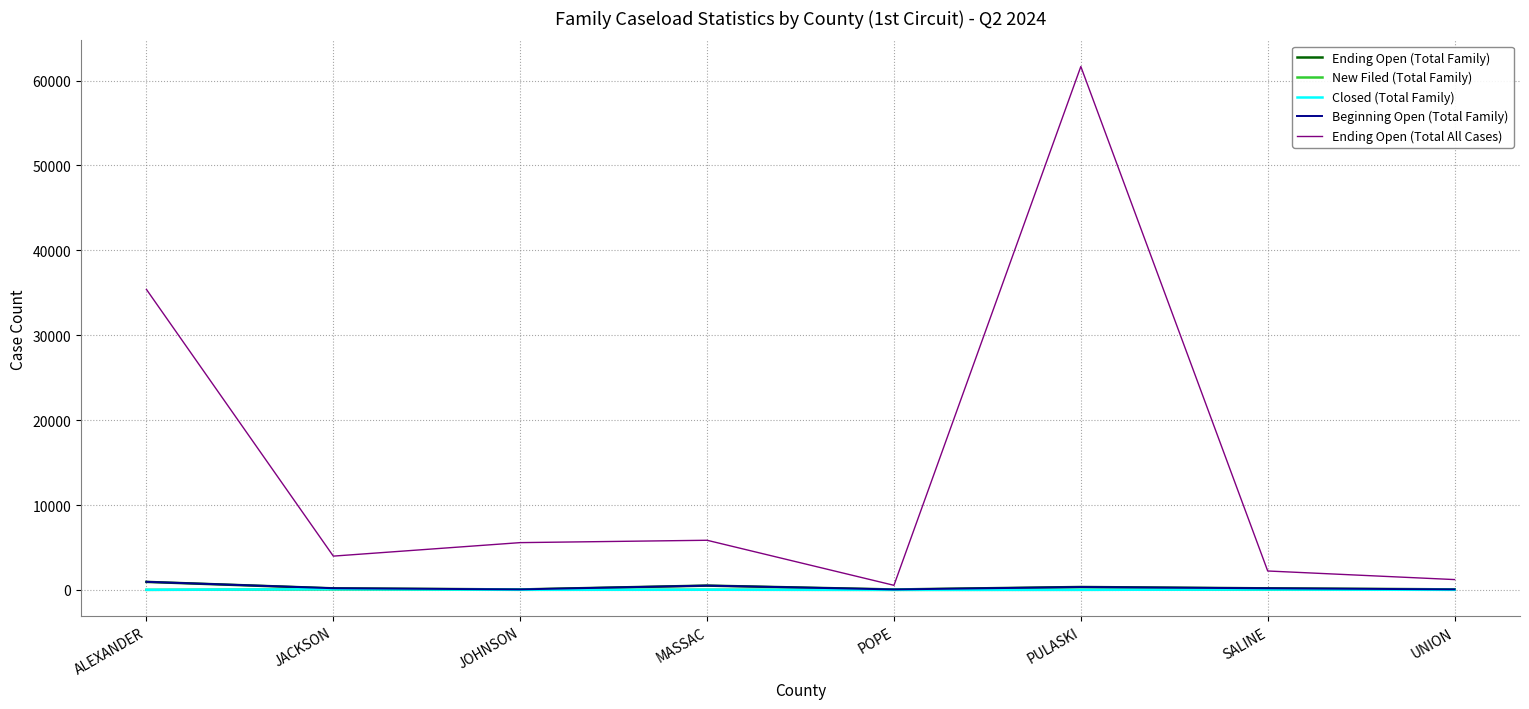

What is the difference between the highest and lowest values at PULASKI?

61655